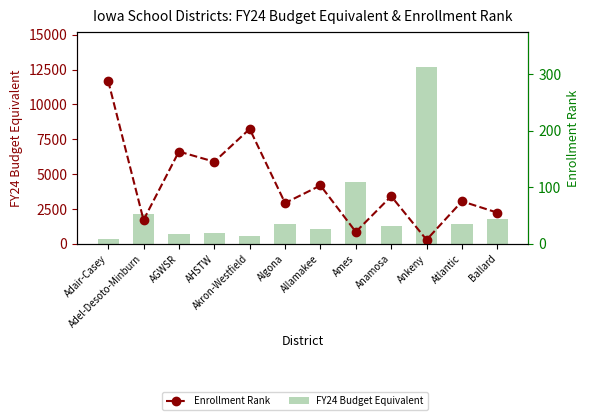

Which series has the largest total across all categories?

FY24 Budget Equivalent